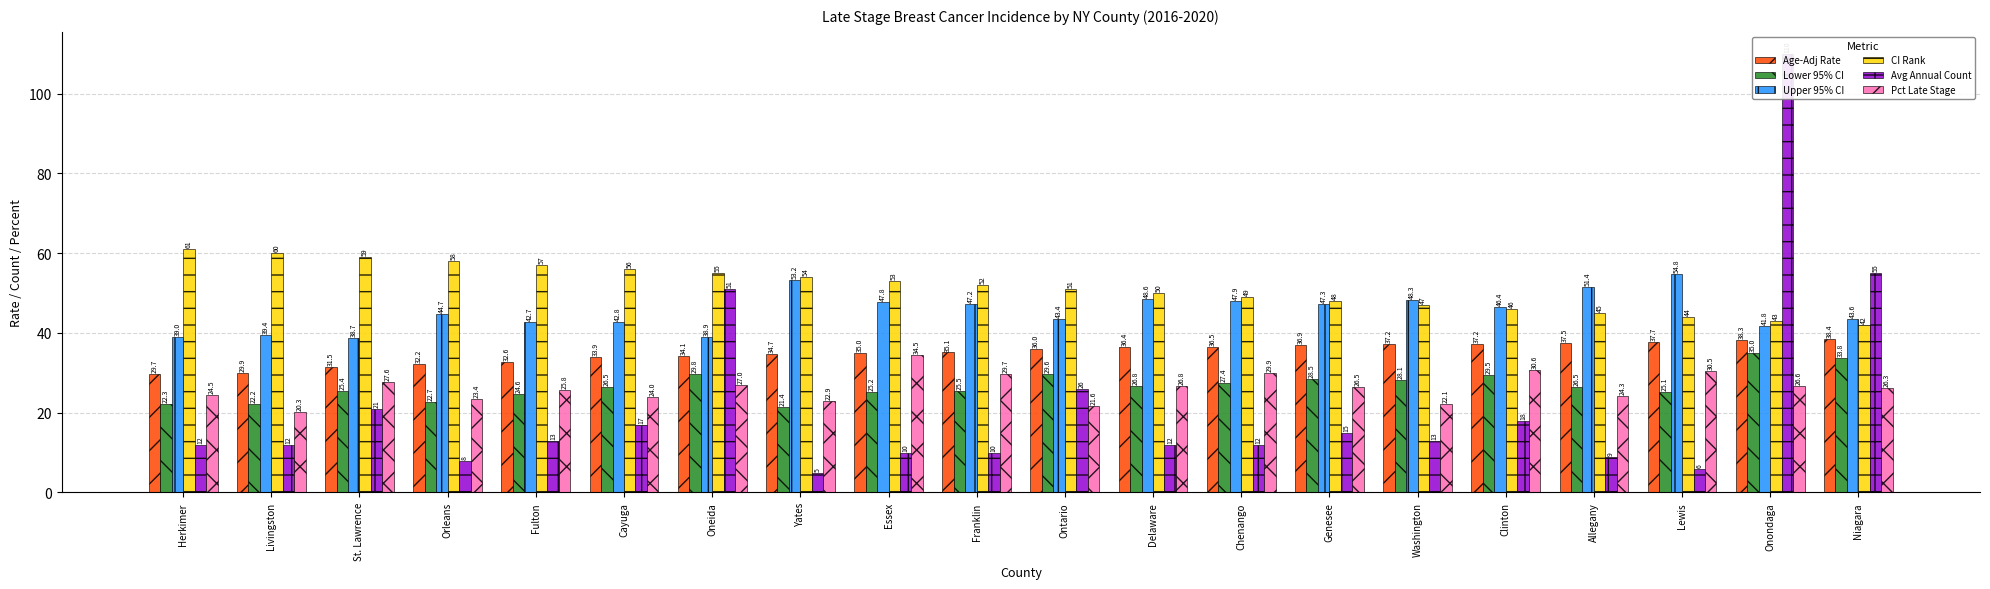

What is the total value across all series at St. Lawrence?

203.2